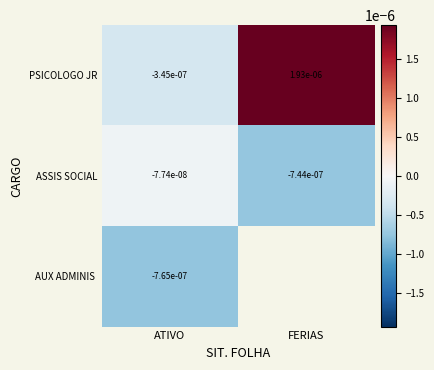

List the labels in order of ASSIS SOCIAL value, largest first.

ATIVO, FERIAS